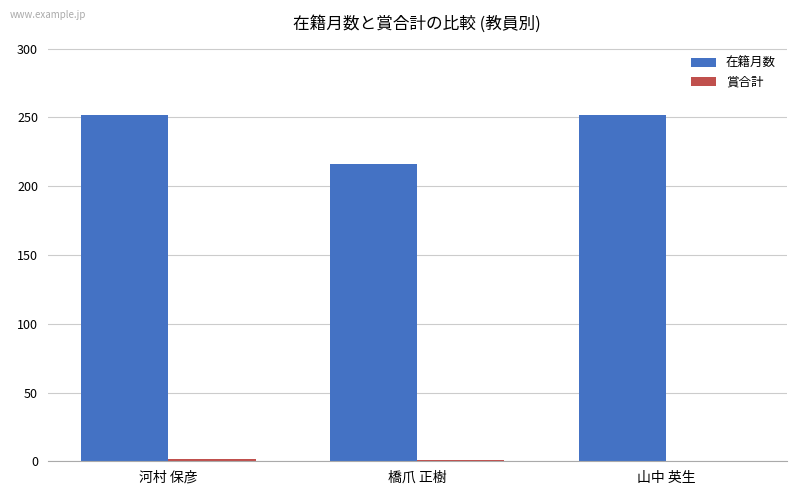

Is it true that 在籍月数 equals 361 at 山中 英生?

False